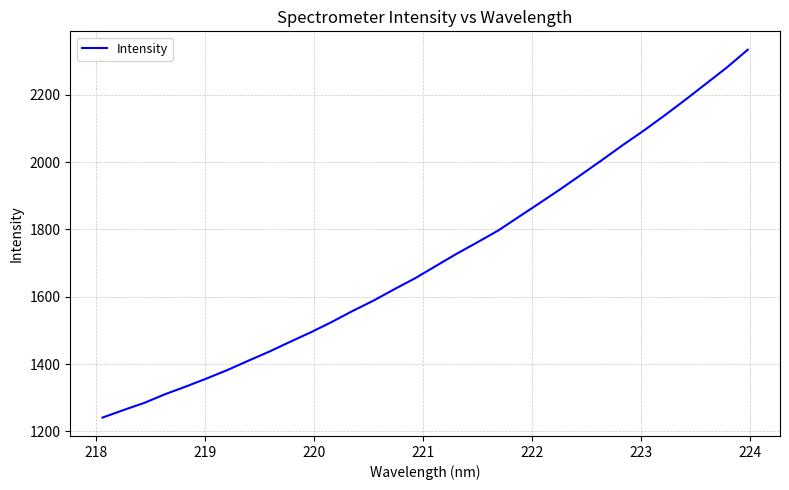

What is the difference between the maximum and minimum values?

1092.8